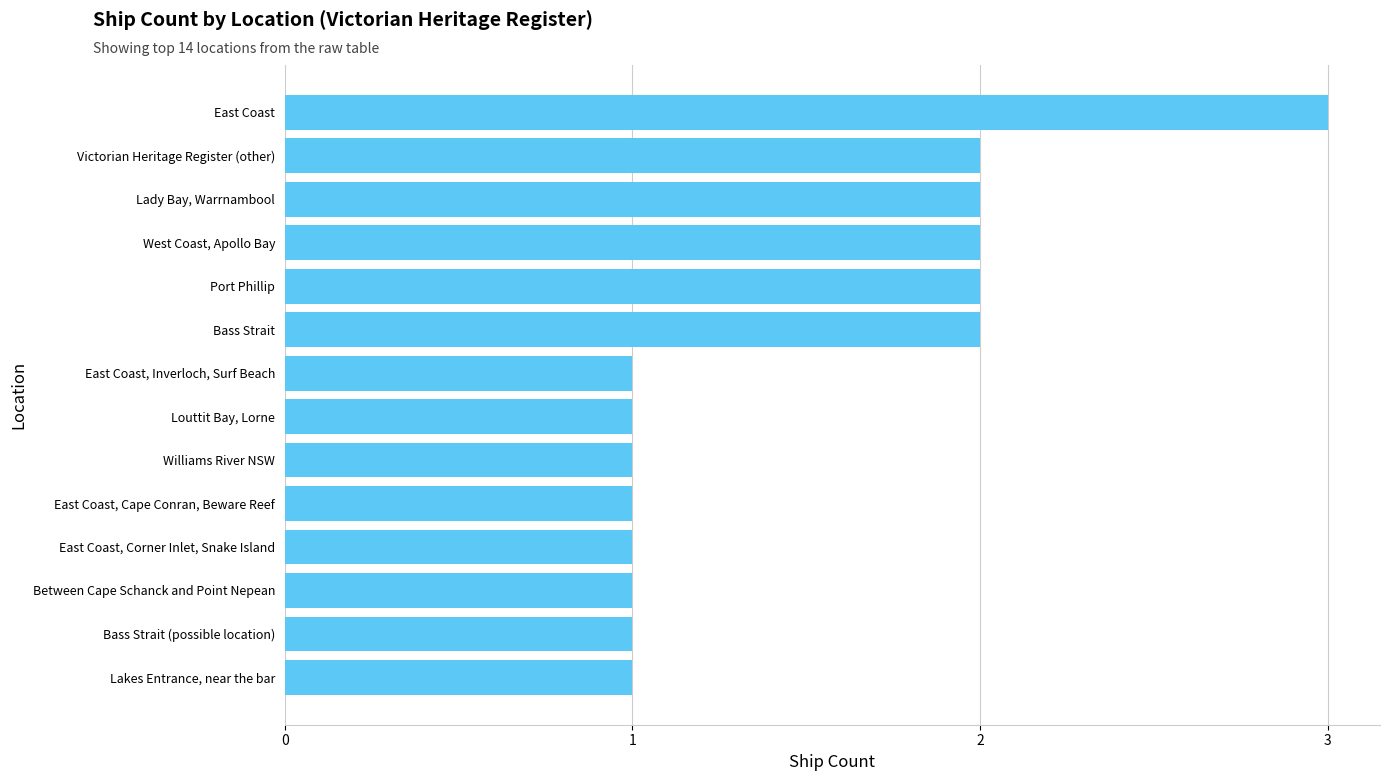

What is the difference between the second highest and second lowest values?

1